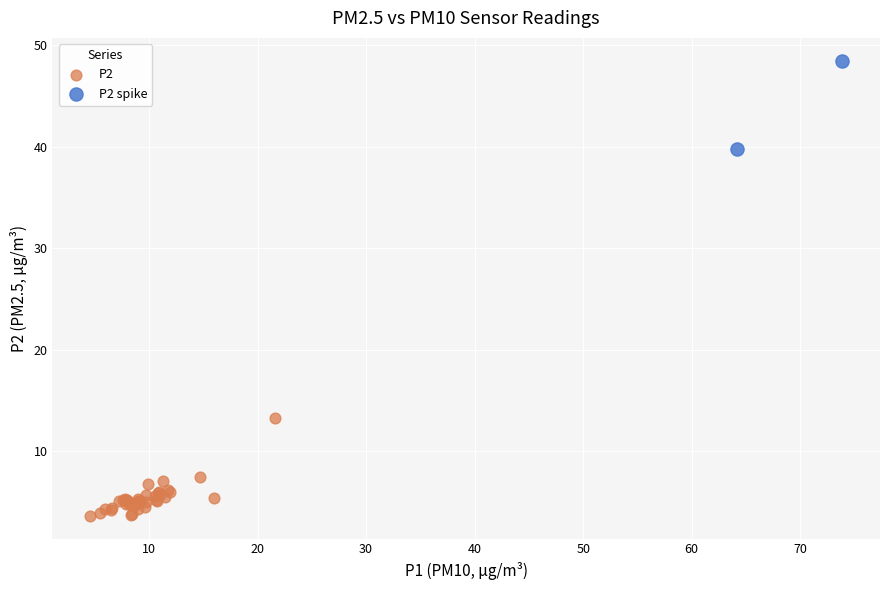

Which series has the widest spread of Y values?

P2